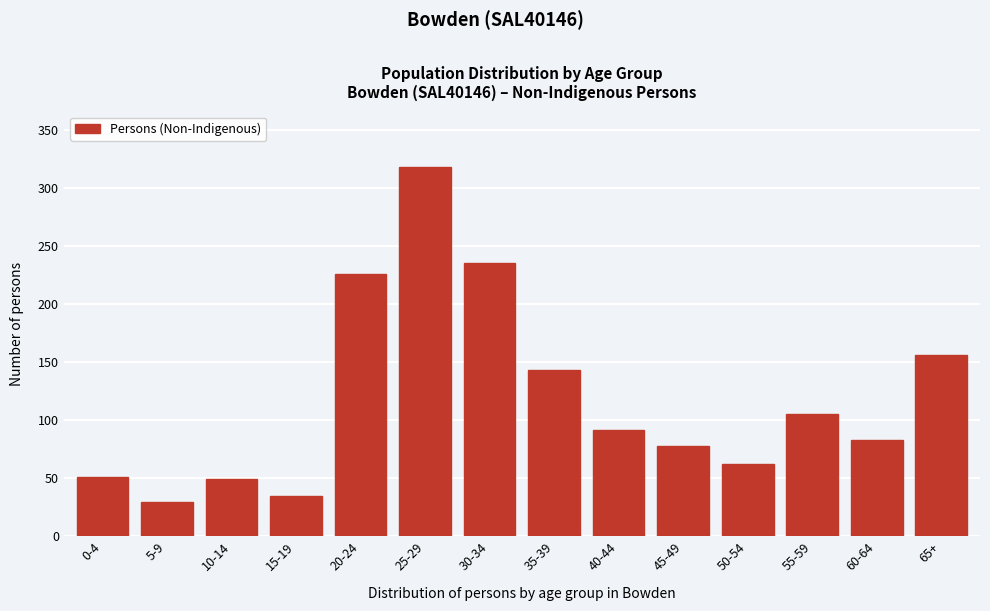

Reading left to right, what are all the values shown in this chart?

51	29	49	35	226	318	235	143	91	78	62	105	83	156